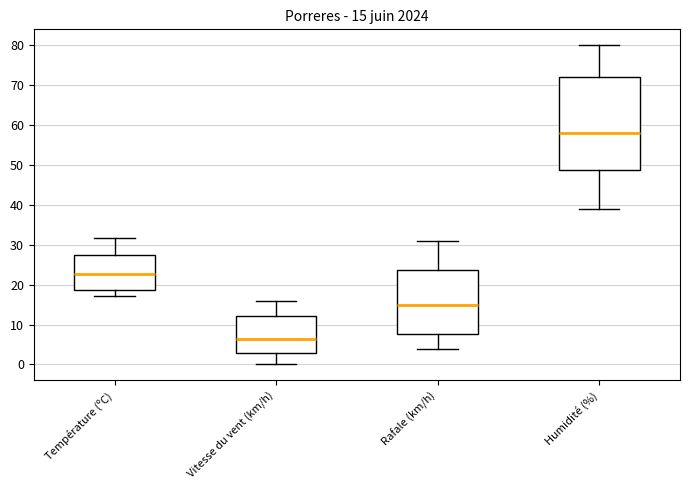

Comparing the boxes themselves (not the whiskers), which one is the tallest?

Humidité (%)